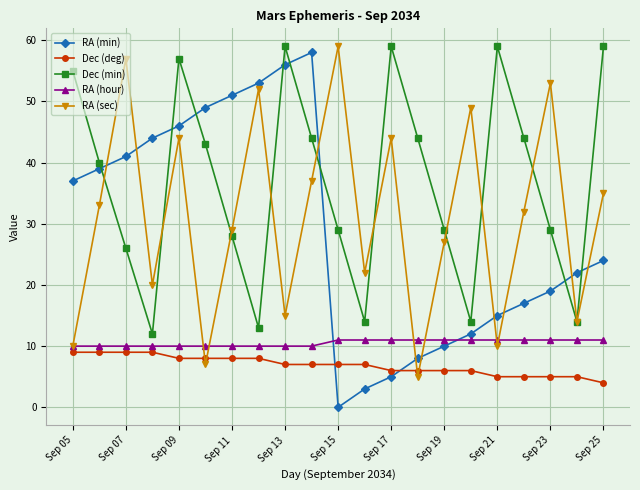

How many interior local peaks does the Dec (min) series have?

4